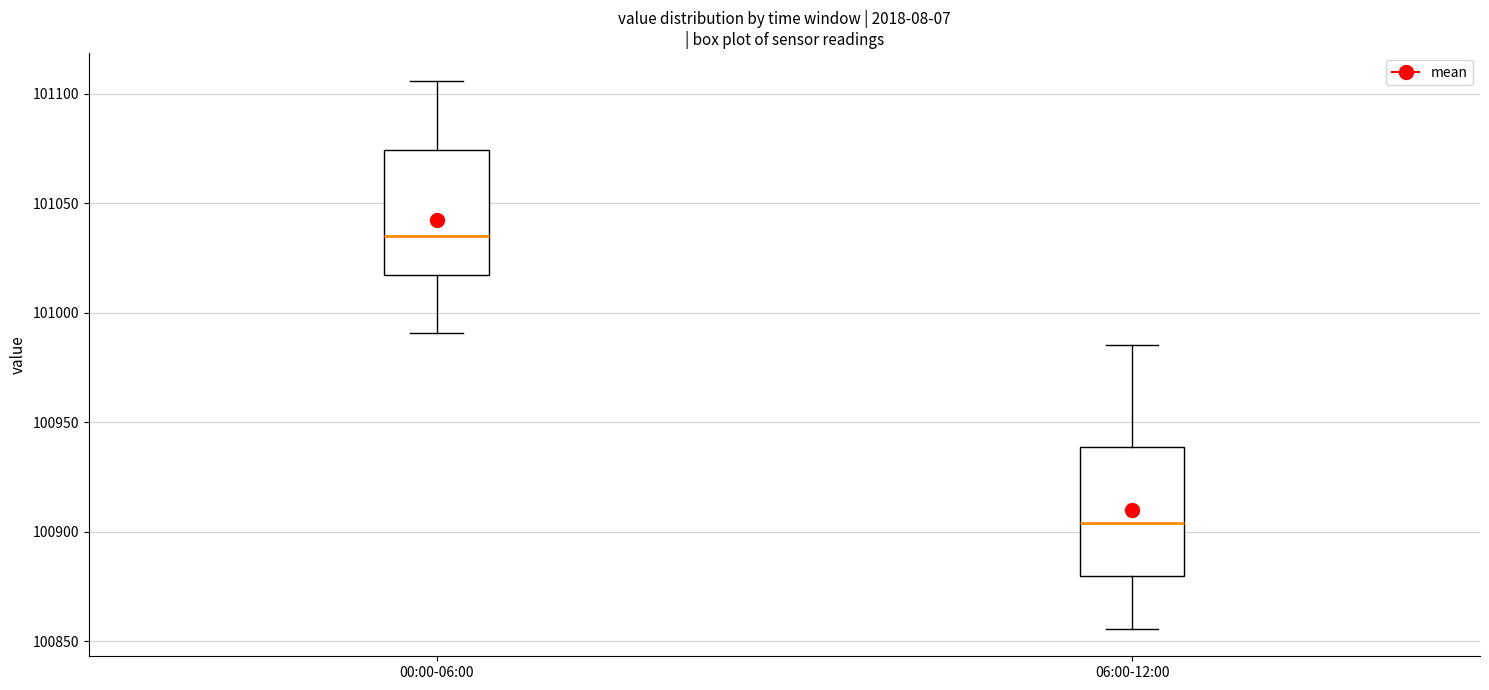

Reading left to right, transcribe this box plot: for each box, give where its median line is, the range the box spans, and where its two whiskers end, as read against the y-axis. The values are not printed on the chart, so give them approximately, as read against the axis.

00:00-06:00: median 101035, box 101020 to 101075, whiskers 100990 to 101105
06:00-12:00: median 100905, box 100880 to 100940, whiskers 100855 to 100985